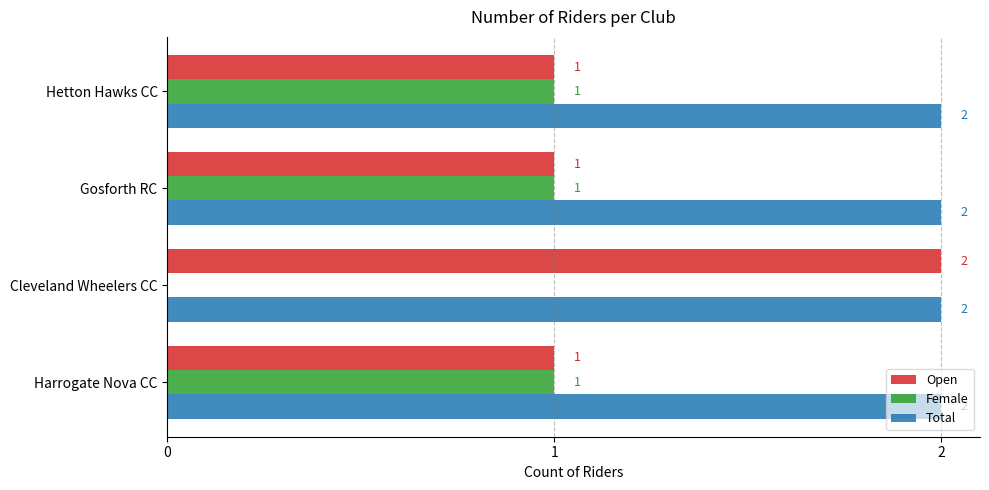

What is the sum of all Female values?

3